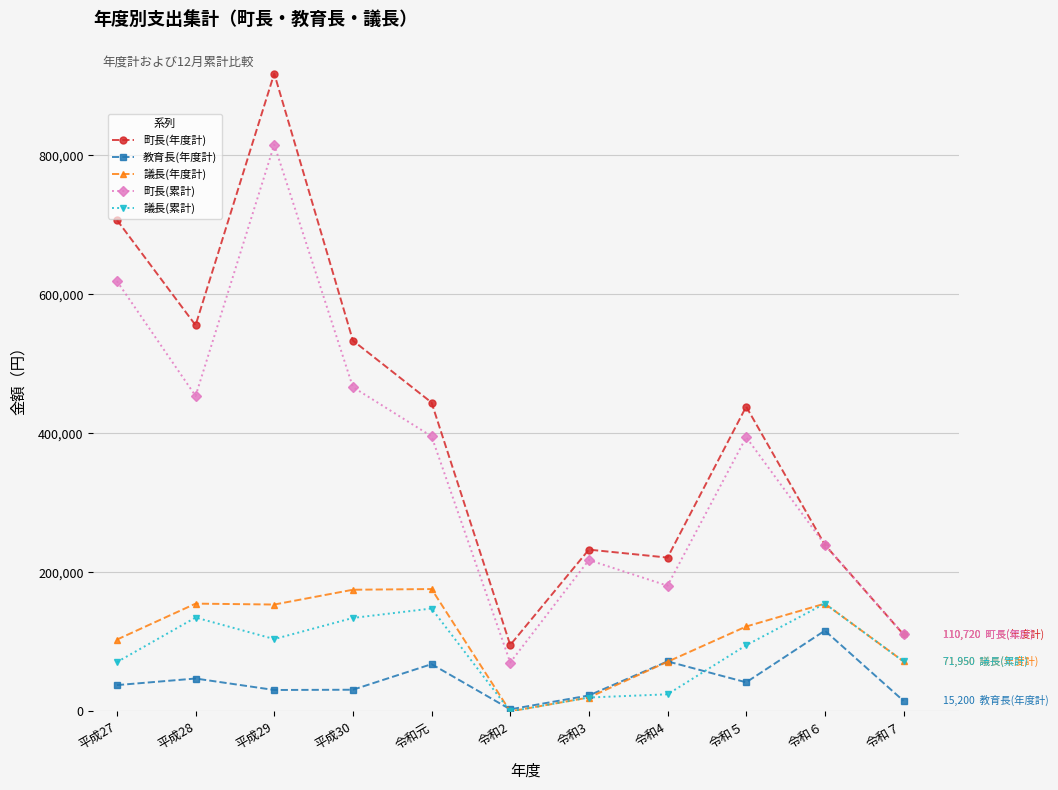

What is the average value of the 町長(累計) series?

360511